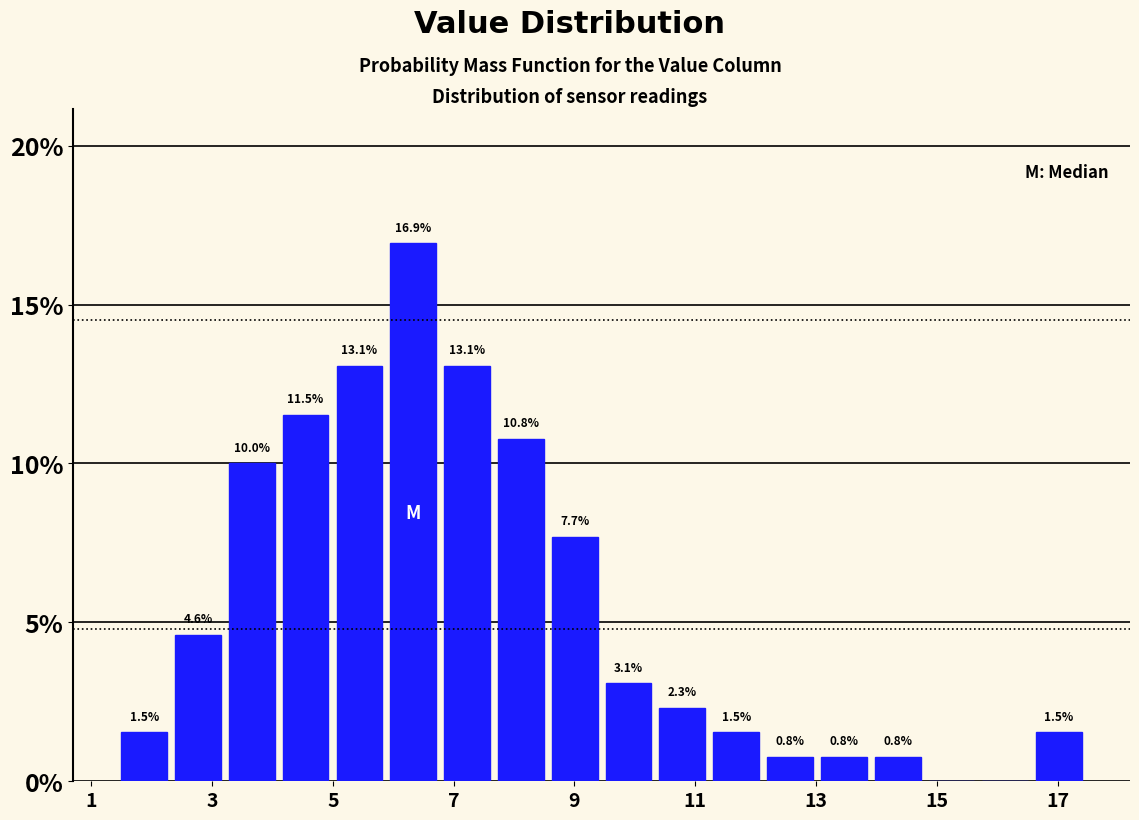

Which range on the x-axis has the tallest bar?

5.8 to 6.8